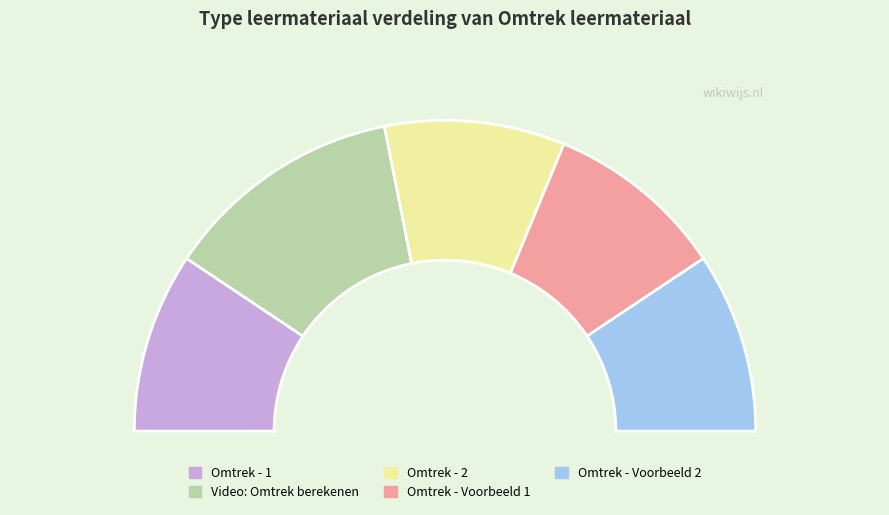

To the nearest percent, what is the difference between the largest and smallest slice percentages?

6%